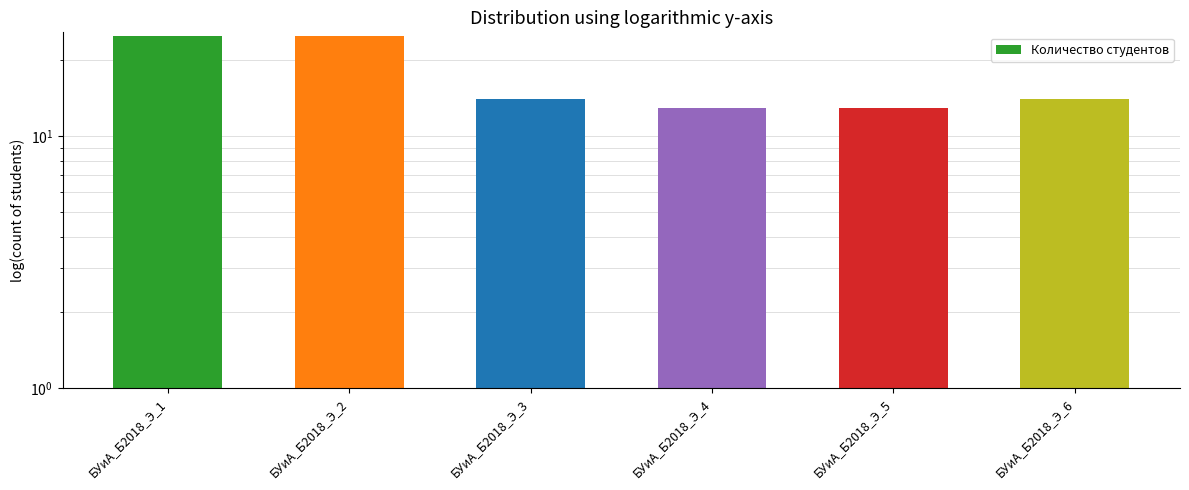

Rank the categories by value from lowest to highest.

БУиА_Б2018_Э_4, БУиА_Б2018_Э_5, БУиА_Б2018_Э_3, БУиА_Б2018_Э_6, БУиА_Б2018_Э_1, БУиА_Б2018_Э_2